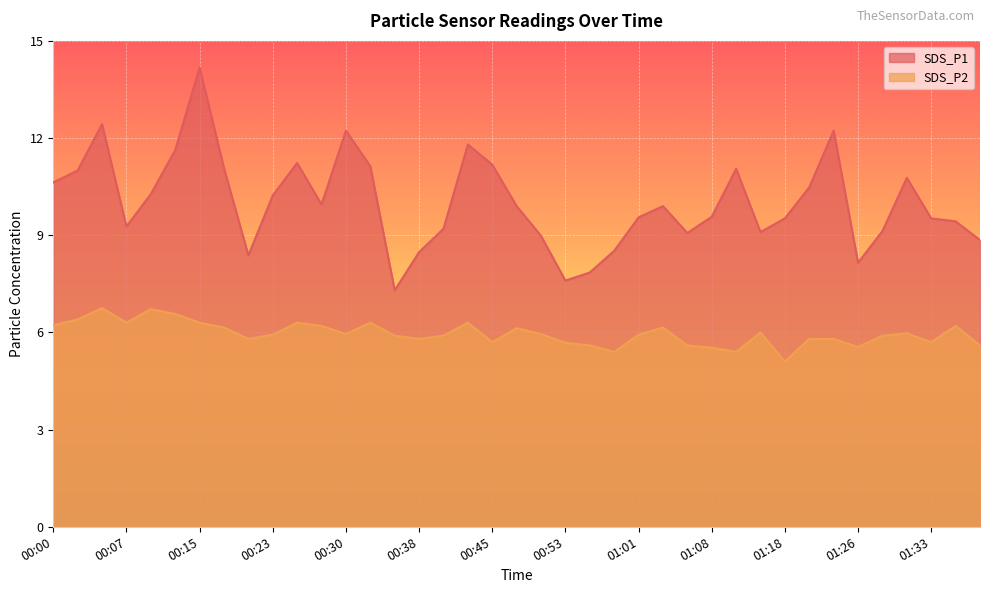

Where is the first local minimum for SDS_P1?

00:07